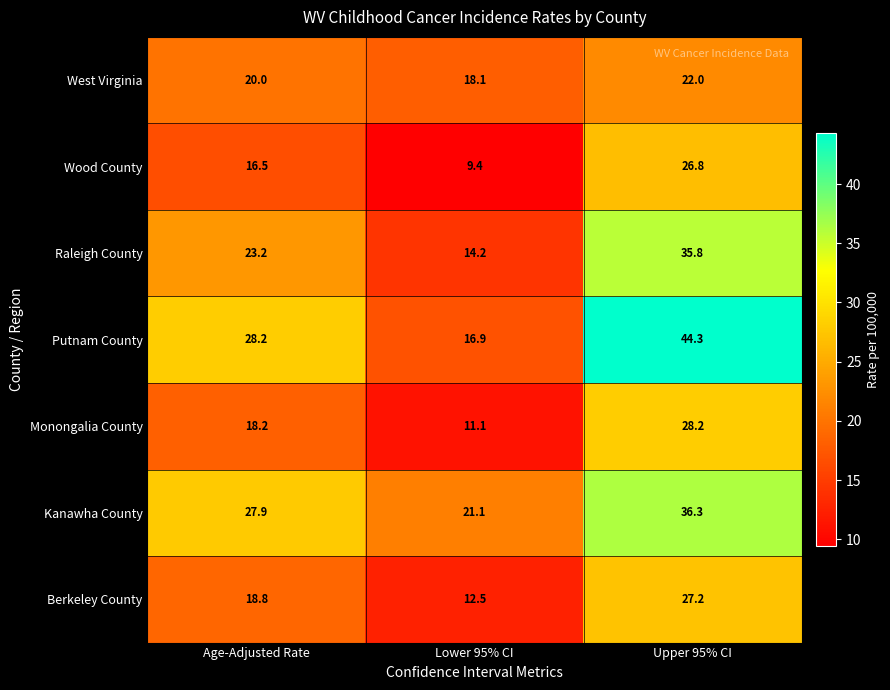

Which label corresponds to the smallest value in the chart?

Lower 95% CI